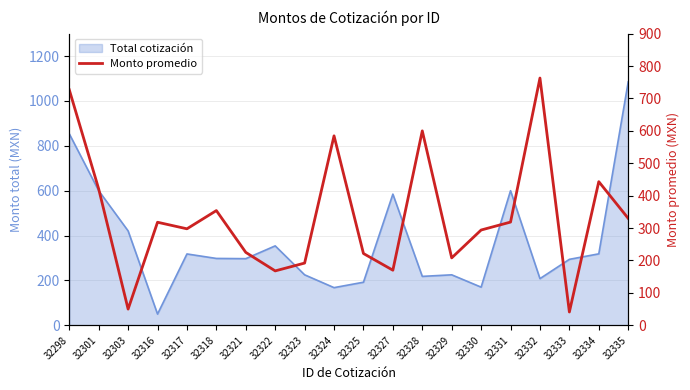

Does the chart have visible grid lines?

Yes